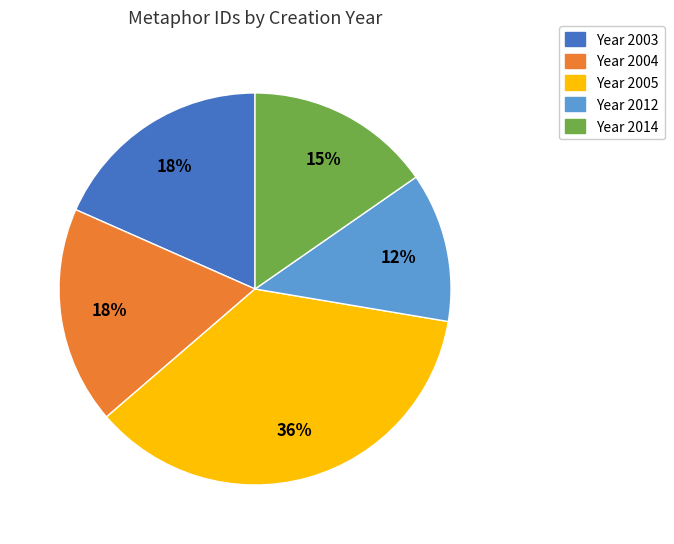

Is there any slice that represents more than half of the pie?

No